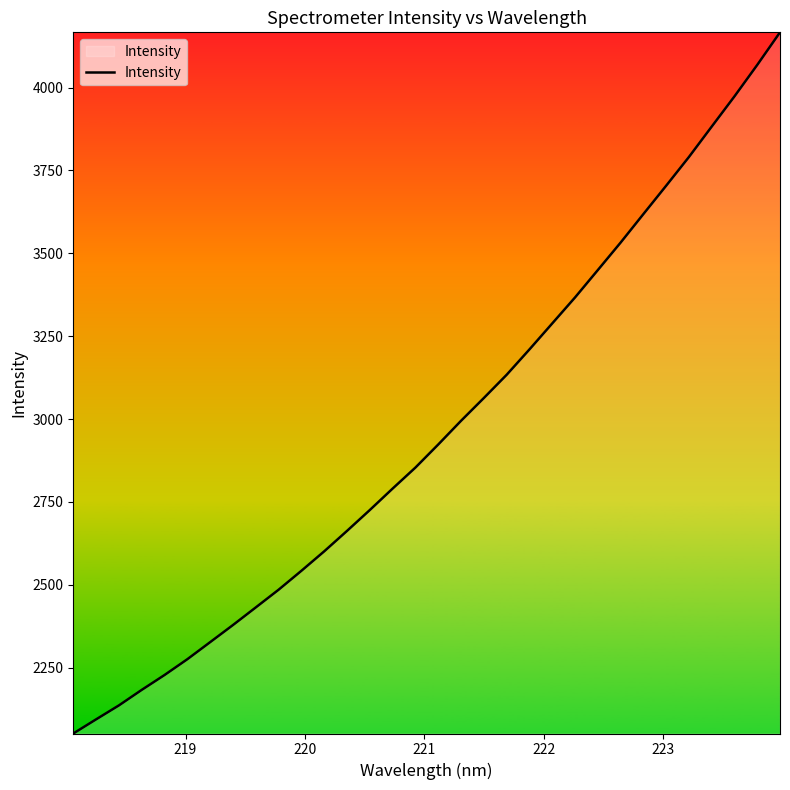

What is the greatest value displayed?

4166.6